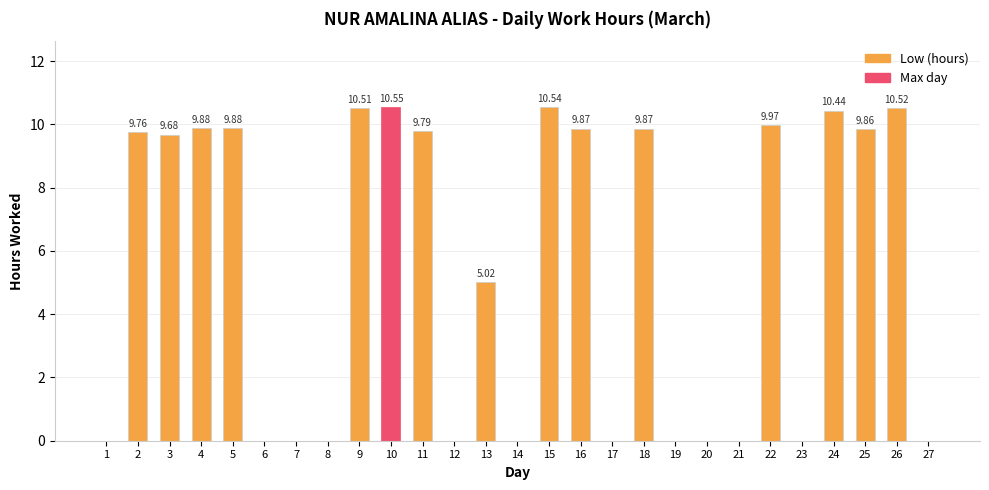

What is the difference between the values at 13 and 25?

4.8